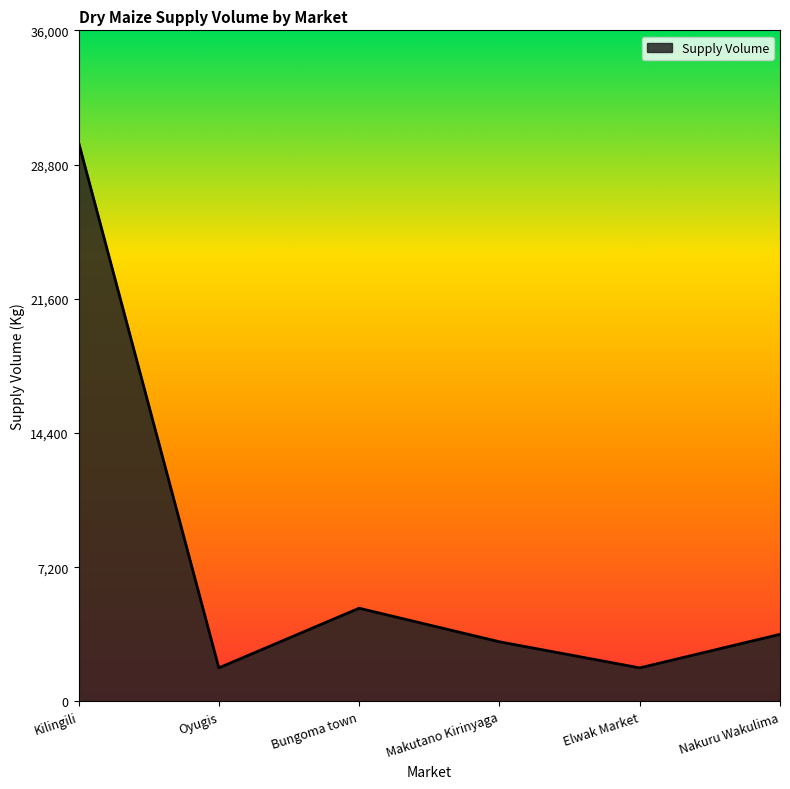

Count the number of categories in the chart.

6